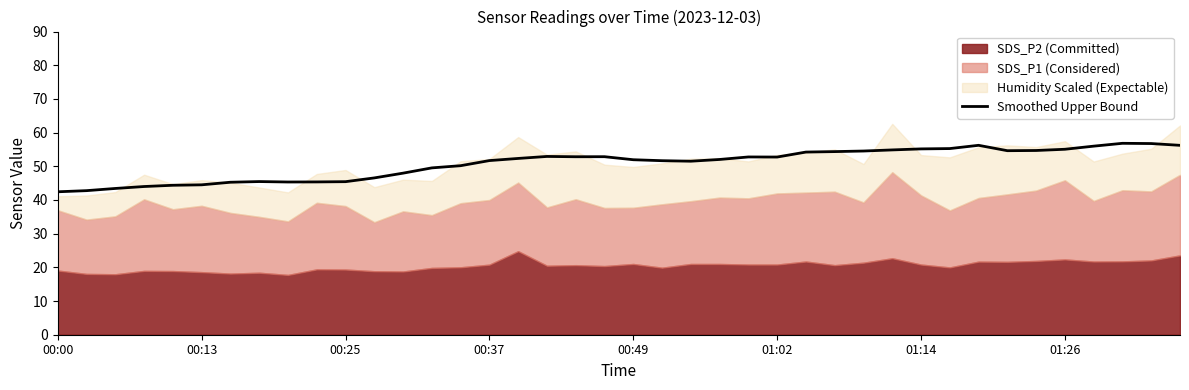

What is the value of the 19th point from the left?

52.8